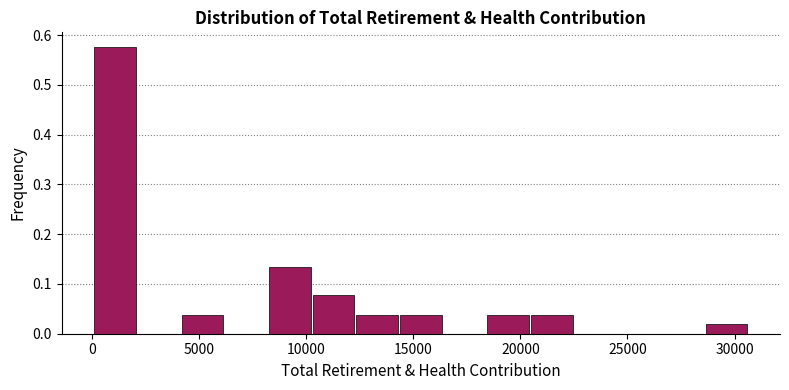

Reading left to right, list every bar in this chart as the range it spans on the x-axis followed by its height. Neither the bar edges nor the heights are printed on the chart, so give them approximately, as read against the axes.

0 to 2000: 0.58
2000 to 4000: 0
4000 to 6000: 0.04
6000 to 8000: 0
8000 to 10000: 0.13
10000 to 12500: 0.08
12500 to 14500: 0.04
14500 to 16500: 0.04
16500 to 18500: 0
18500 to 20500: 0.04
20500 to 22500: 0.04
22500 to 24500: 0
24500 to 26500: 0
26500 to 28500: 0
28500 to 30500: 0.02